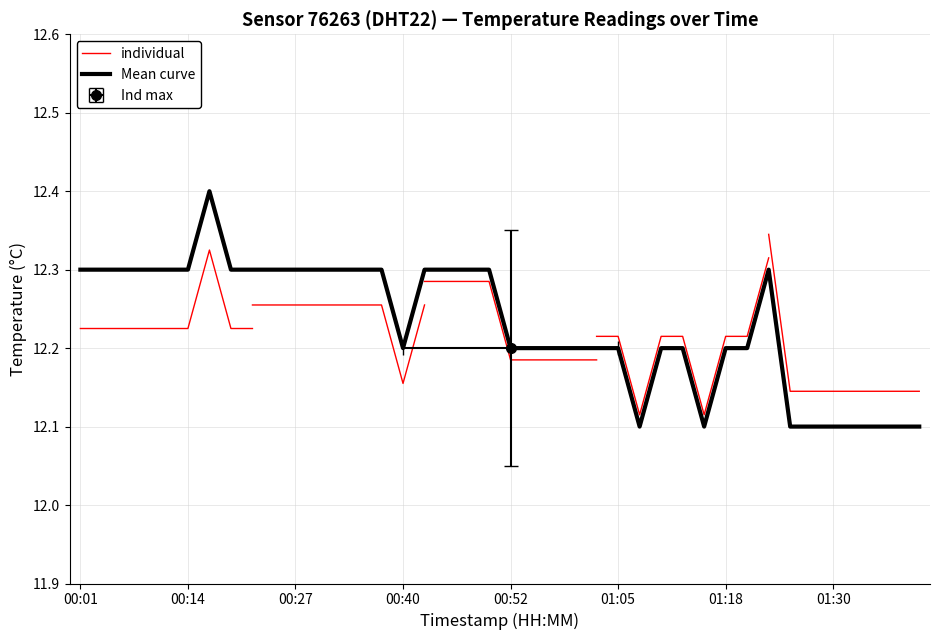

Is it true that the value at 01:11 is 12.2?

True